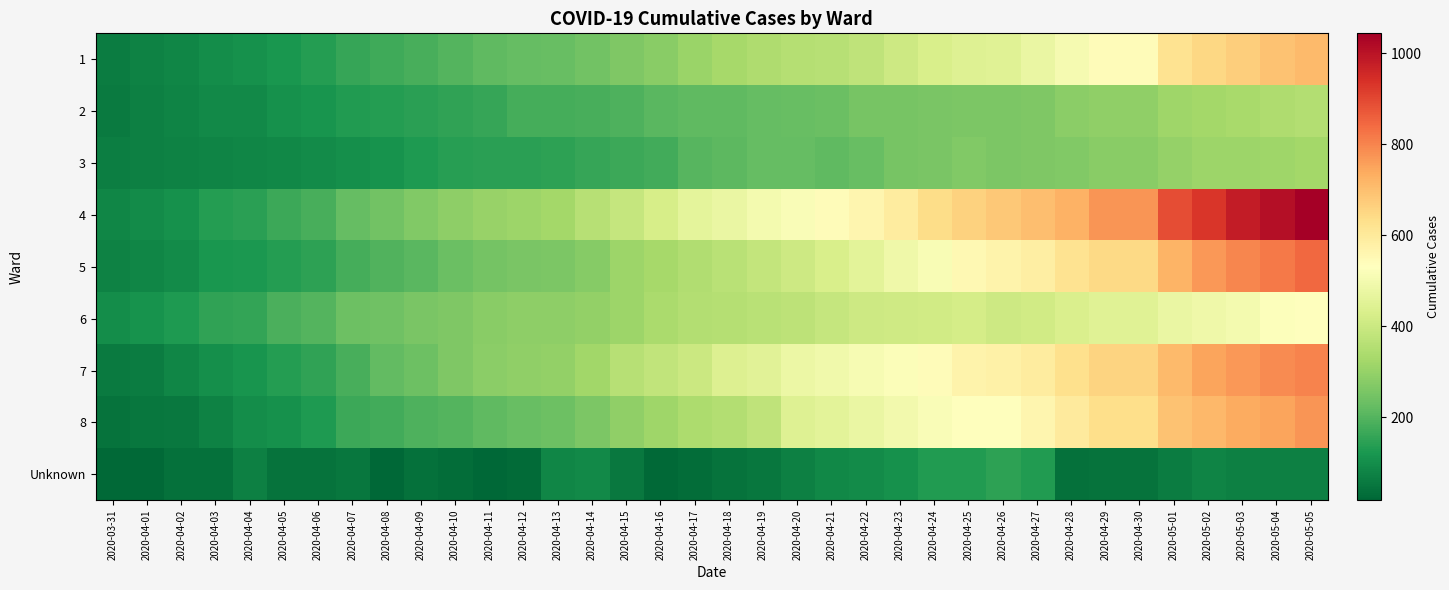

Rank the series by their maximum value, from lowest to highest.

Unknown, 3, 2, 6, 1, 8, 7, 5, 4